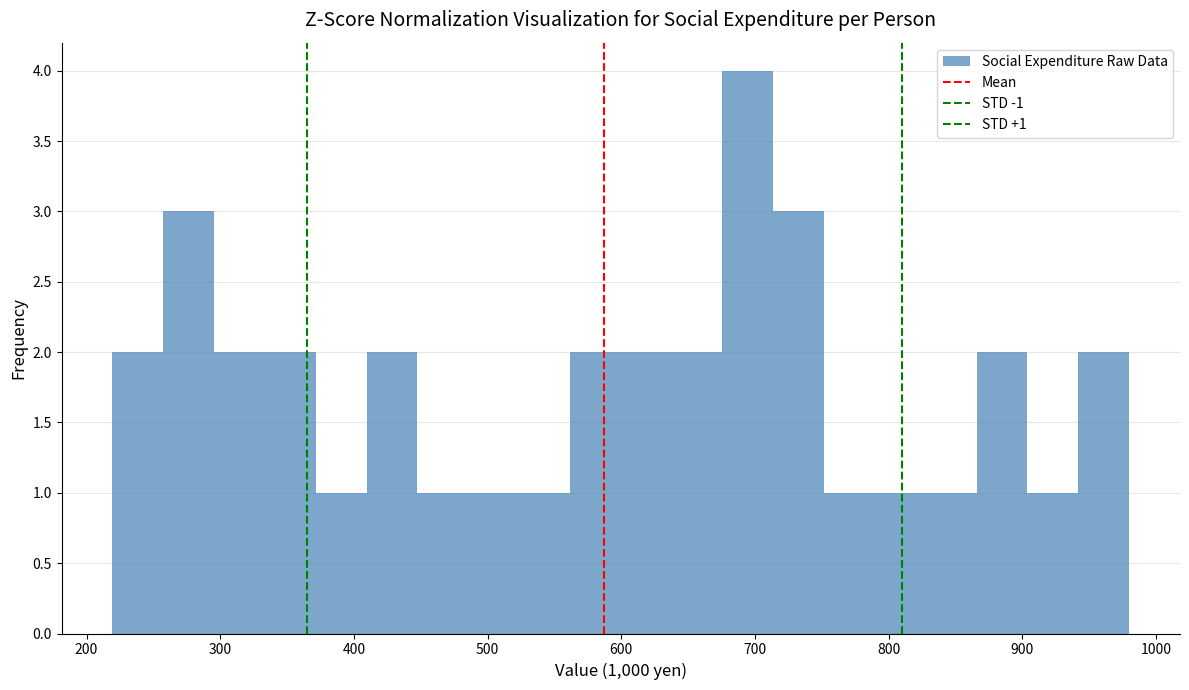

Around what value on the x-axis is the tallest bar? Give the approximate position of its centre, as read against the axis.

690